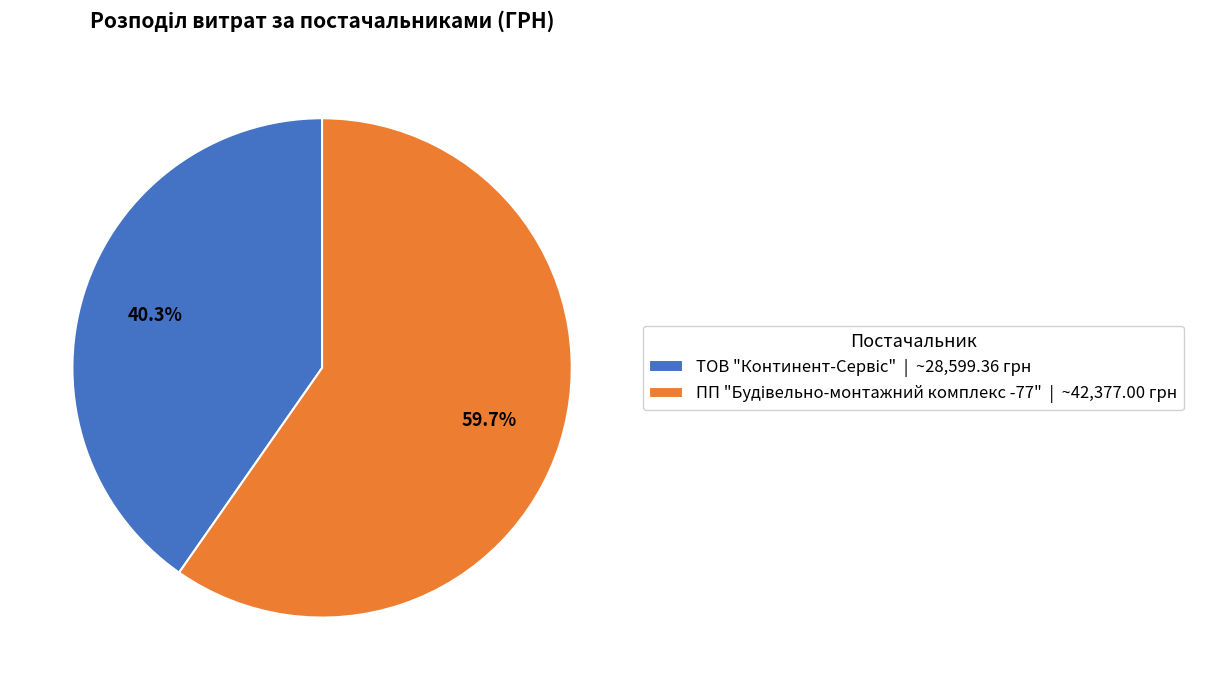

To the nearest percent, what is the difference between the largest and smallest slice percentages?

19%